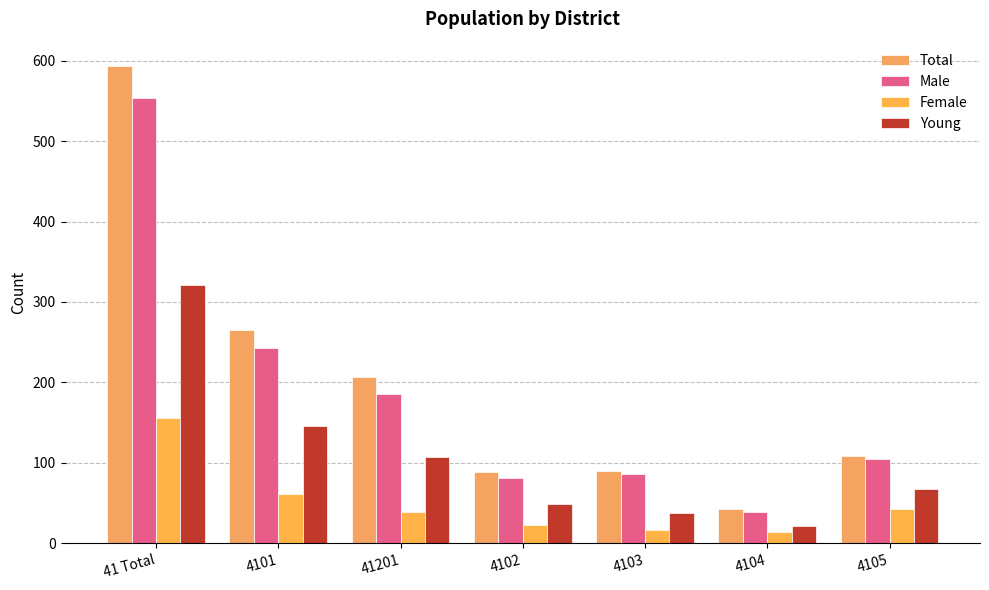

What is the sum of all Young values?

749